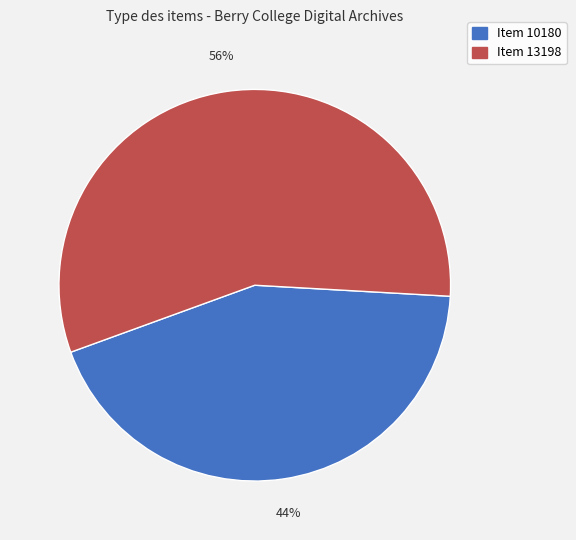

Is there any slice that represents more than half of the pie?

Yes